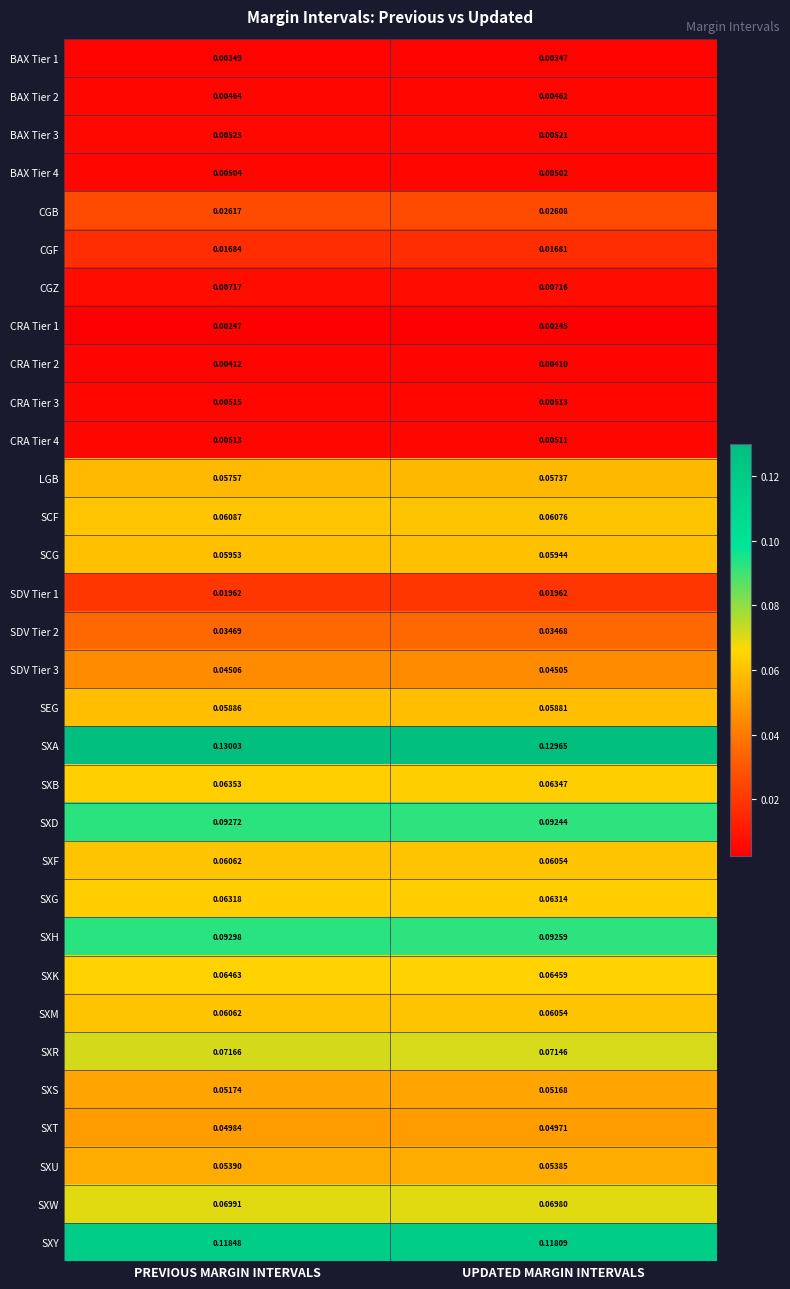

List the labels in order of SCG value, largest first.

PREVIOUS MARGIN INTERVALS, UPDATED MARGIN INTERVALS